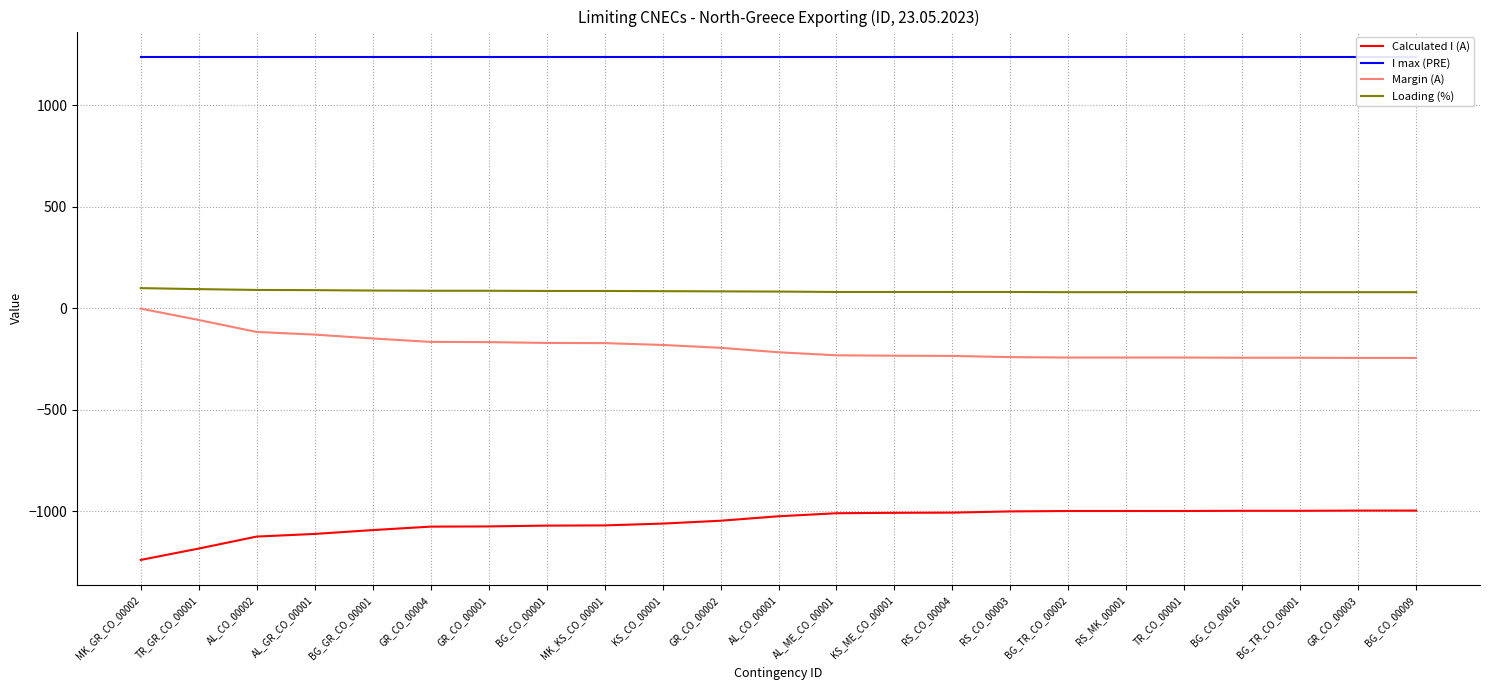

Is it true that Calculated I (A) equals -411 at TR_GR_CO_00001?

False